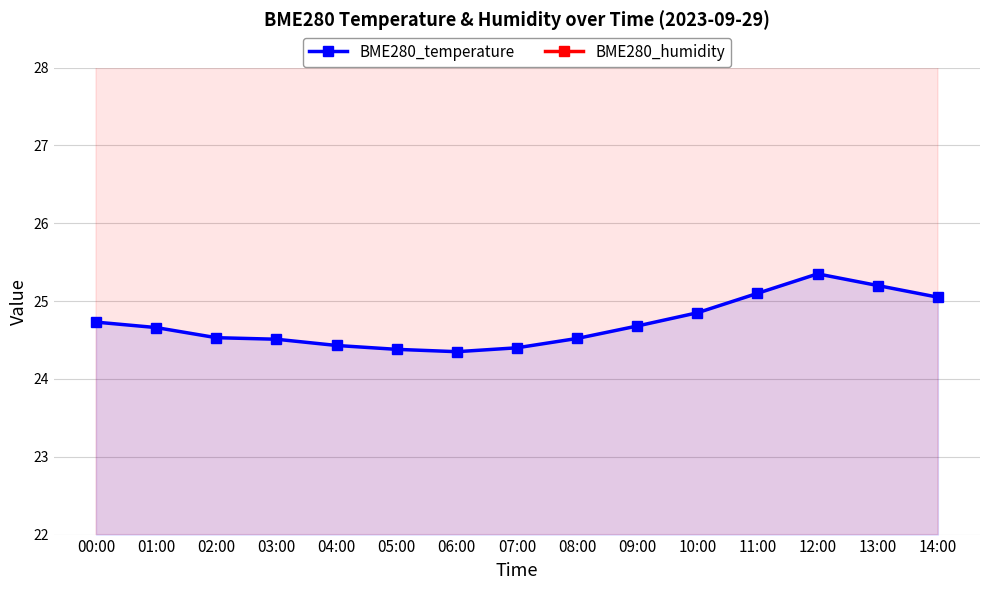

Which category has the highest value in the BME280_temperature series?

12:00